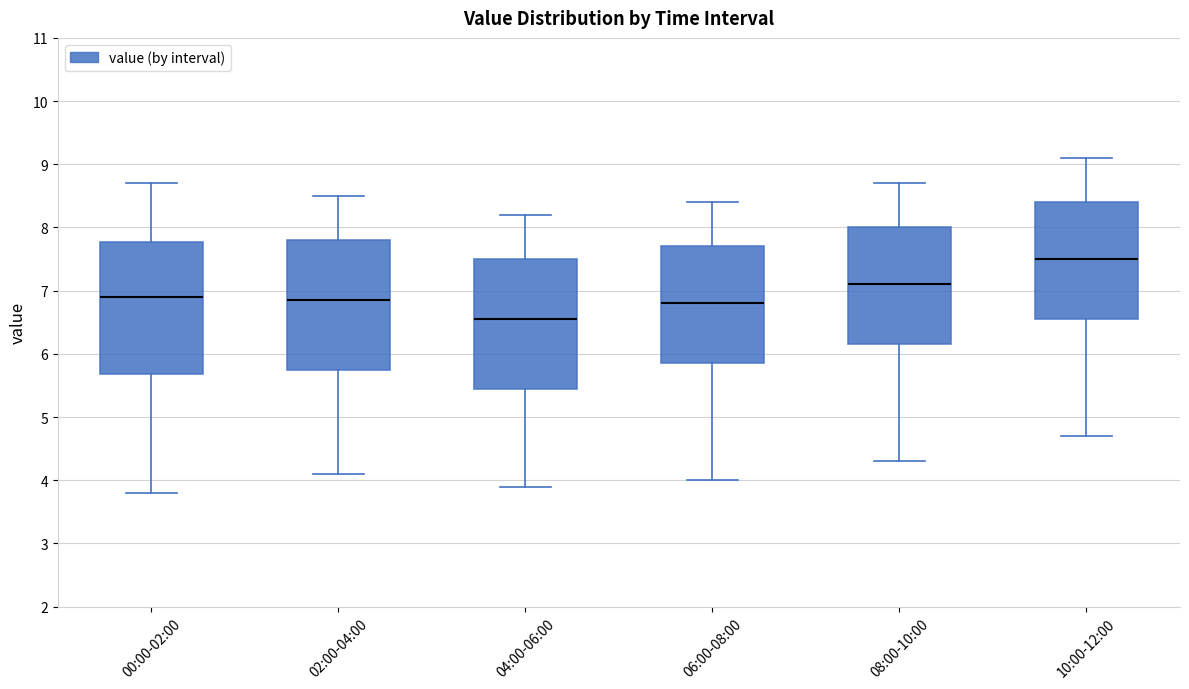

Which box has the highest median line?

10:00-12:00